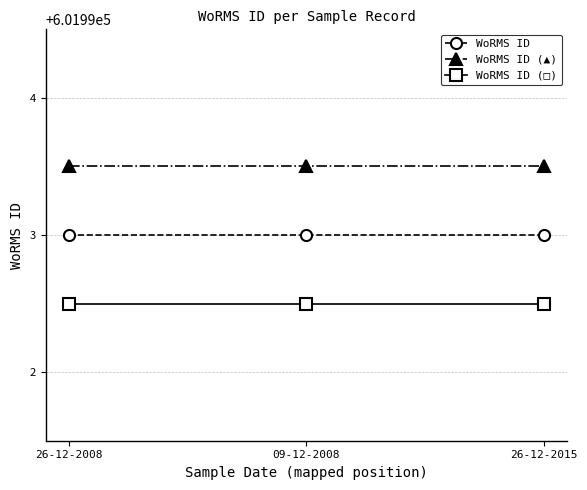

What is the minimum value shown in the chart?

601992.5